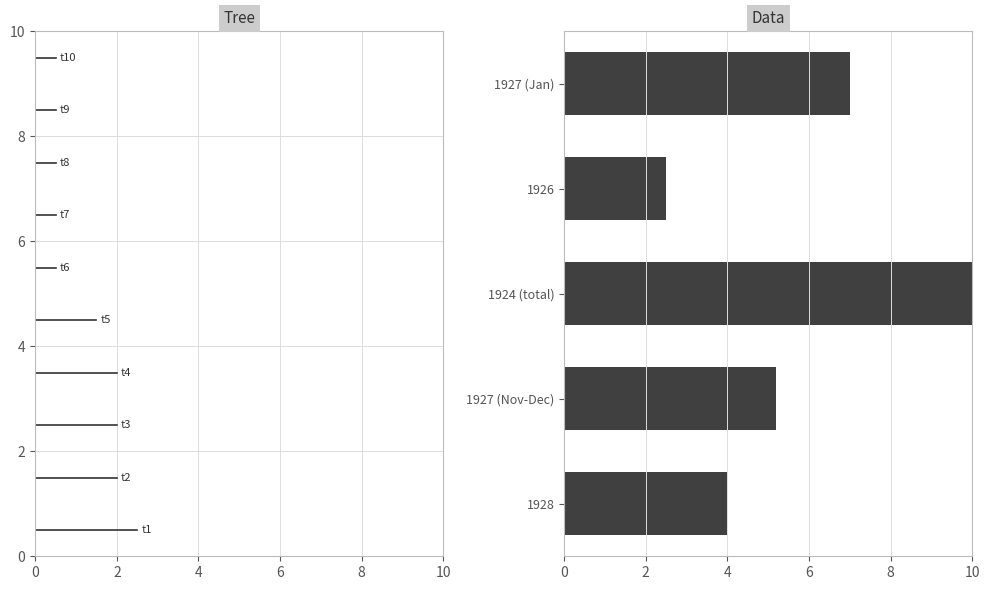

List the labels in order of value, largest first.

1924 (total), 1927 (Jan), 1927 (Nov-Dec), 1928, 1926